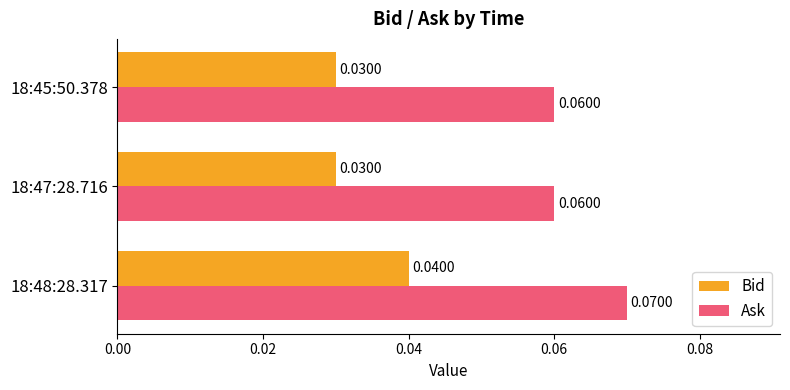

Rank the series by their average value, from lowest to highest.

Bid, Ask